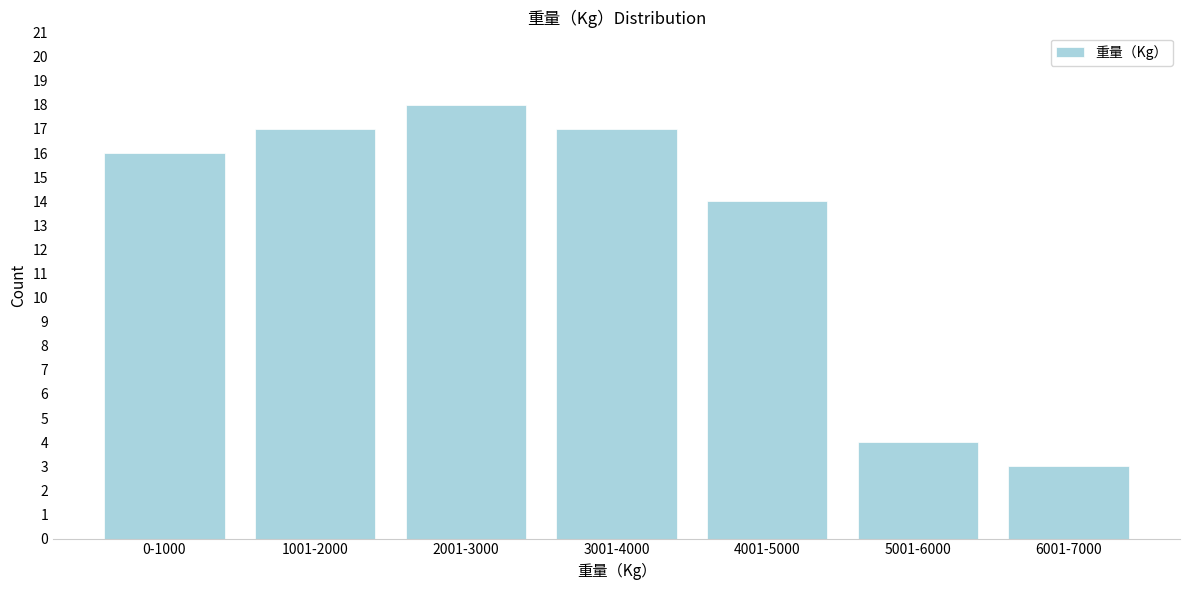

Reading right to left, extract all data points from this chart.

6001-7000=3	5001-6000=4	4001-5000=14	3001-4000=17	2001-3000=18	1001-2000=17	0-1000=16